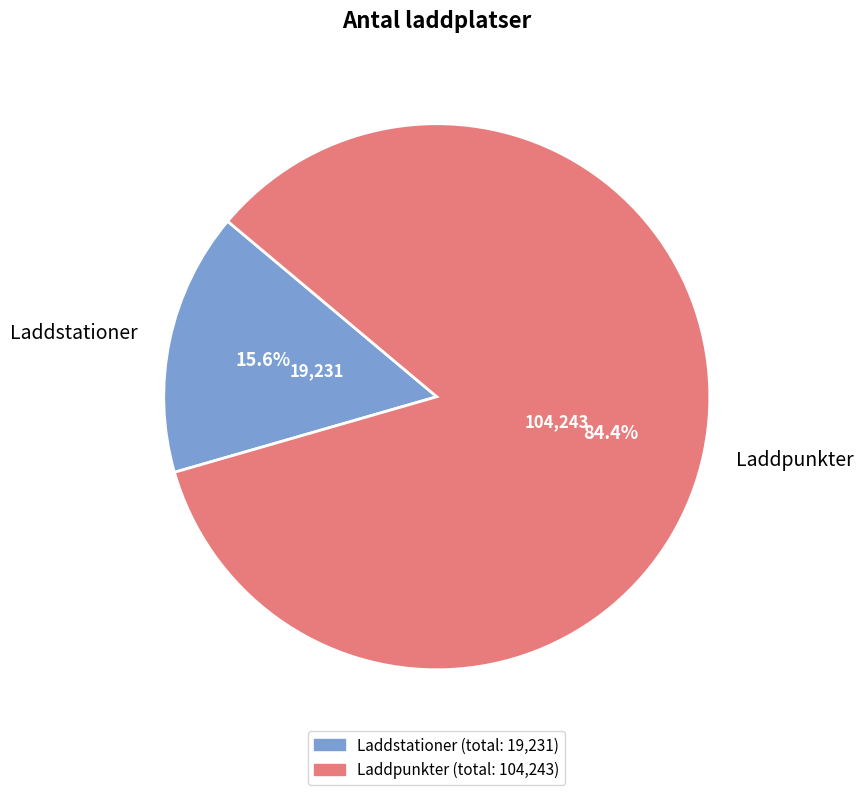

Which has a higher value, Laddstationer or Laddpunkter?

Laddpunkter